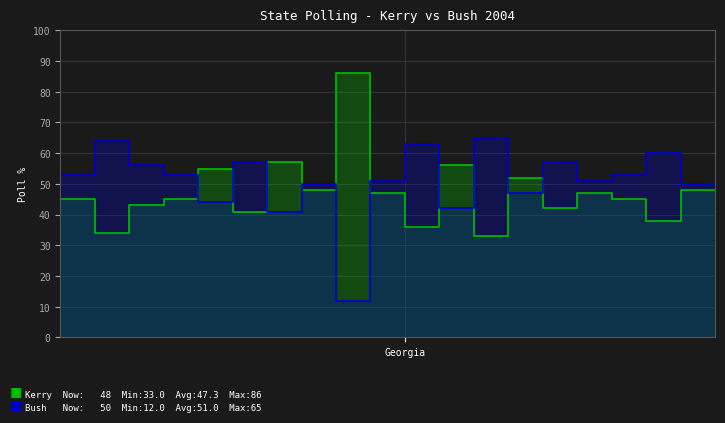

What is the difference between the Kerry values at 17 and 3?

7